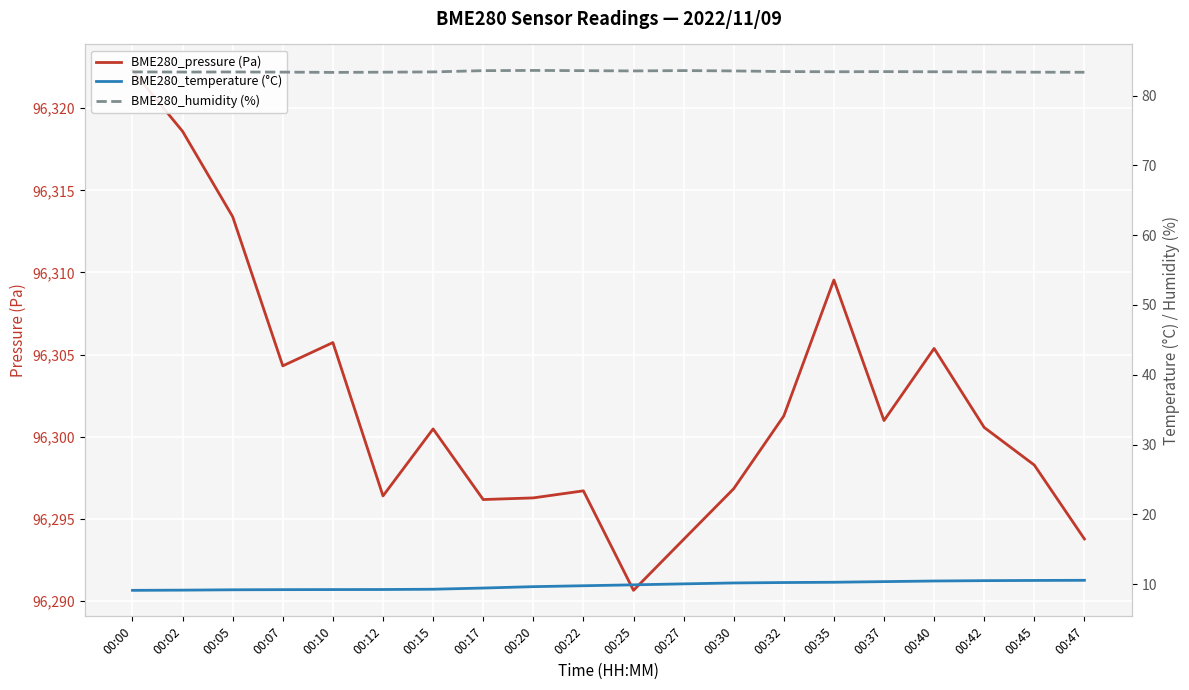

True or false: BME280_temperature (°C) has a value of 12.1 at 00:15.

False